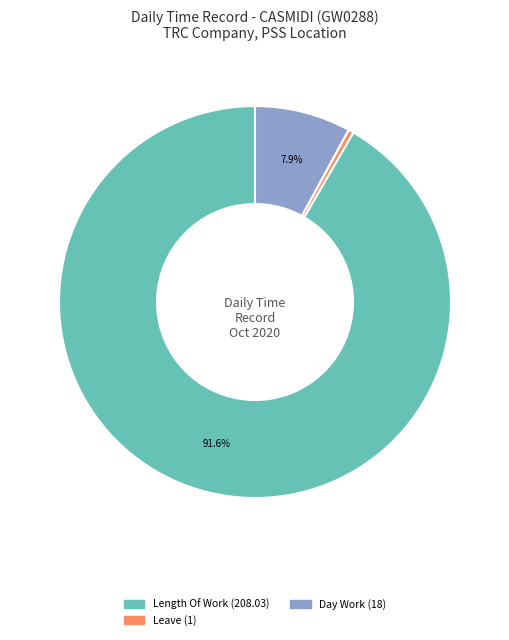

Does any single category account for the majority?

Yes